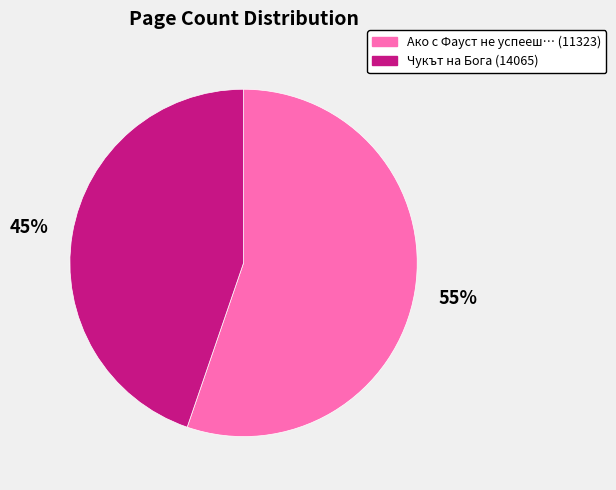

To the nearest percent, what is the combined percentage of Ако с Фауст не успееш… (11323) and Чукът на Бога (14065)?

100%